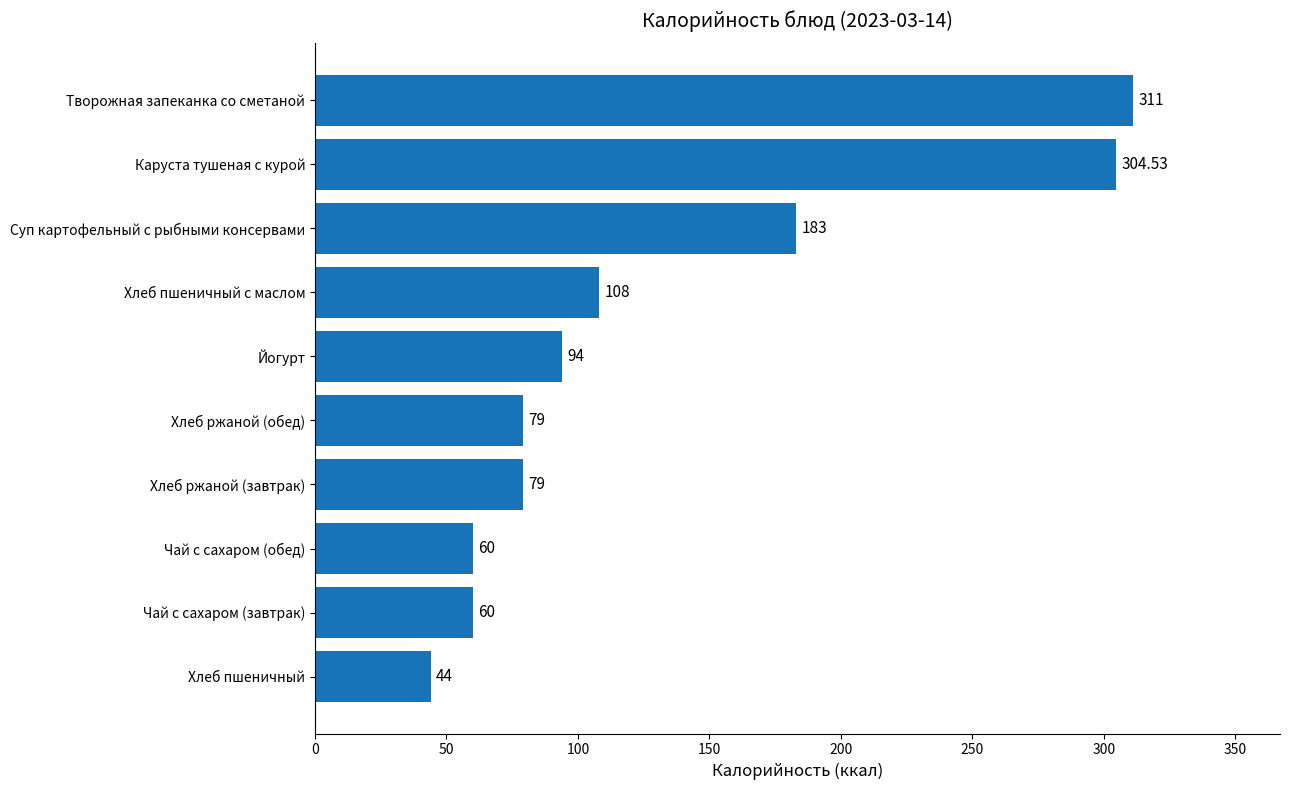

What is the difference between the second highest and minimum values?

260.5